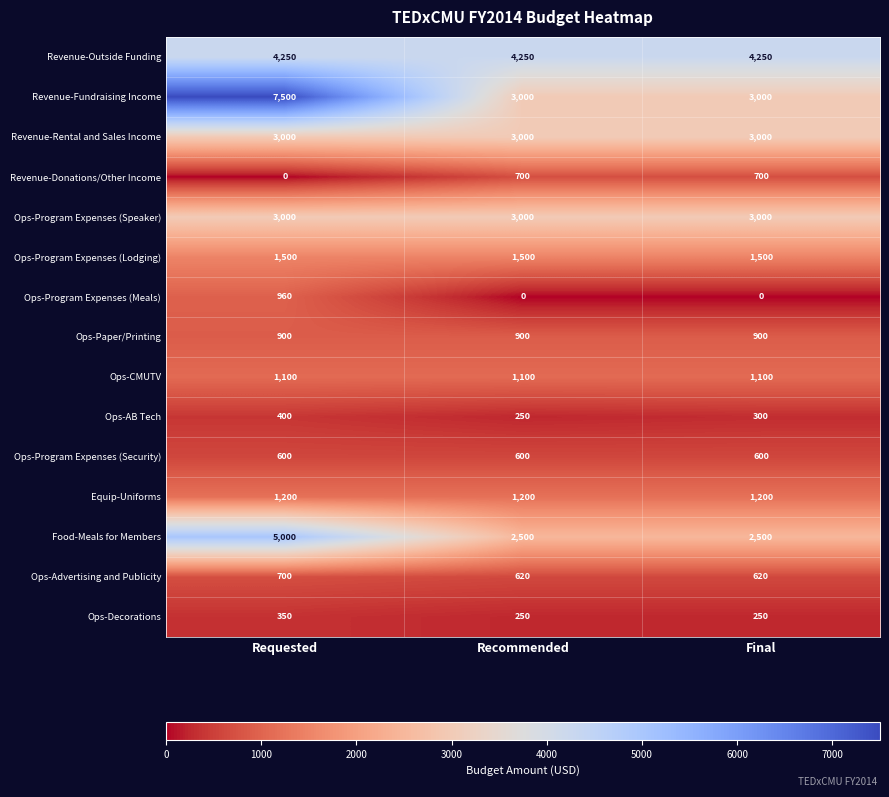

What is the greatest value displayed?

7500